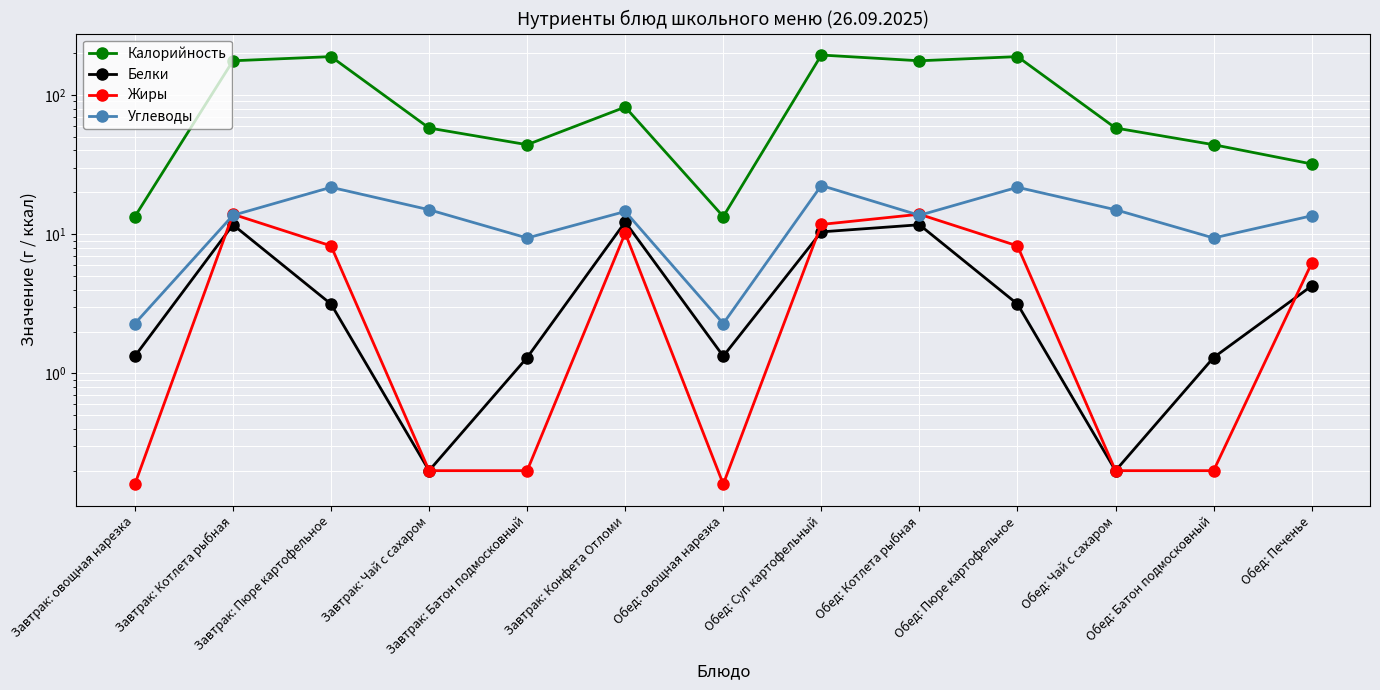

Is this an area chart (filled region under the line)?

No